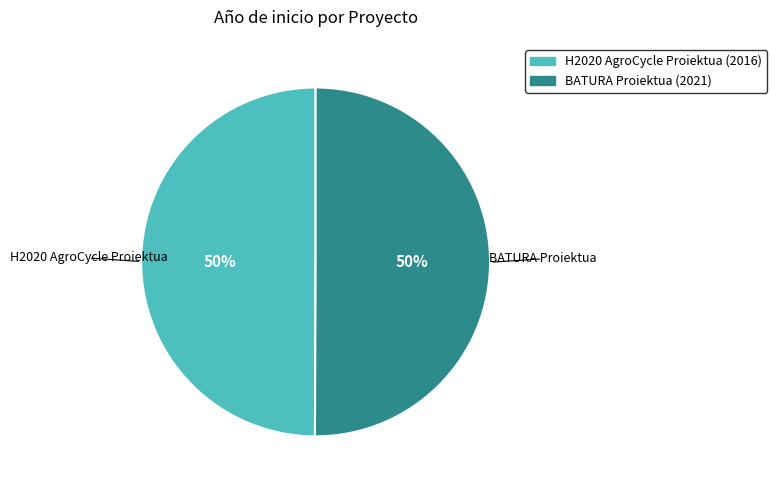

Approximately how many times larger is the value at BATURA Proiektua compared to H2020 AgroCycle Proiektua?

1.0